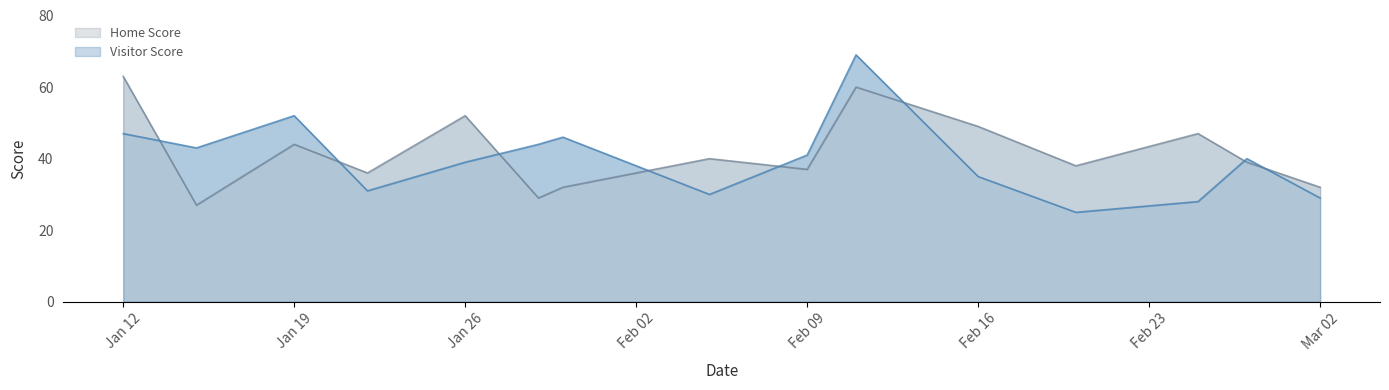

What is the difference between the highest and lowest values at Jan 12?

16